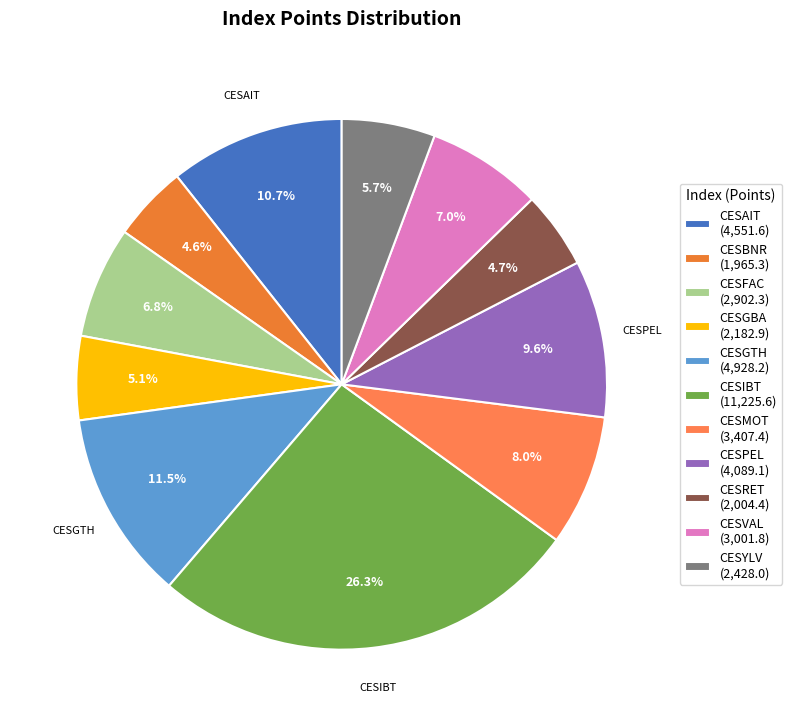

Is there any slice that represents more than half of the pie?

No